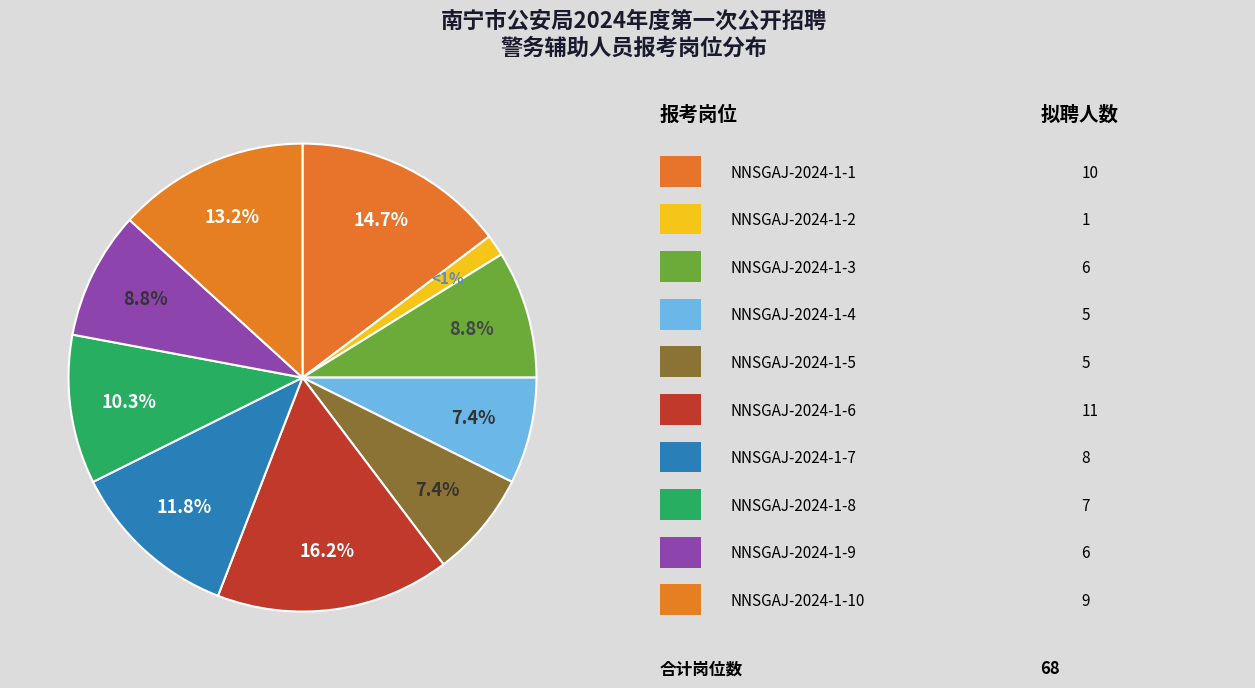

How many segments does this pie chart have?

10